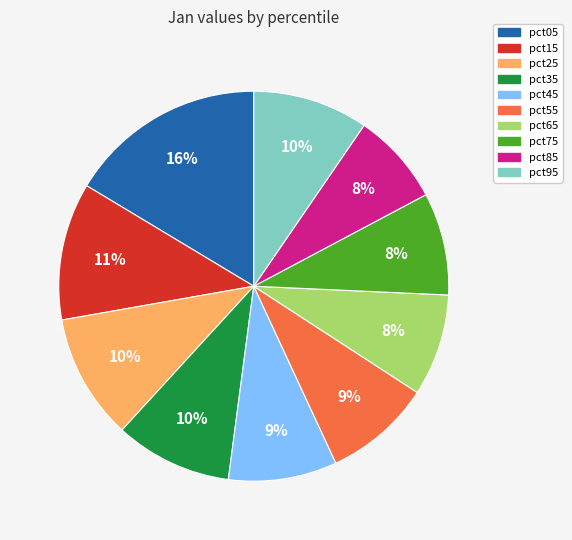

Between pct35 and pct05, which is larger?

pct05